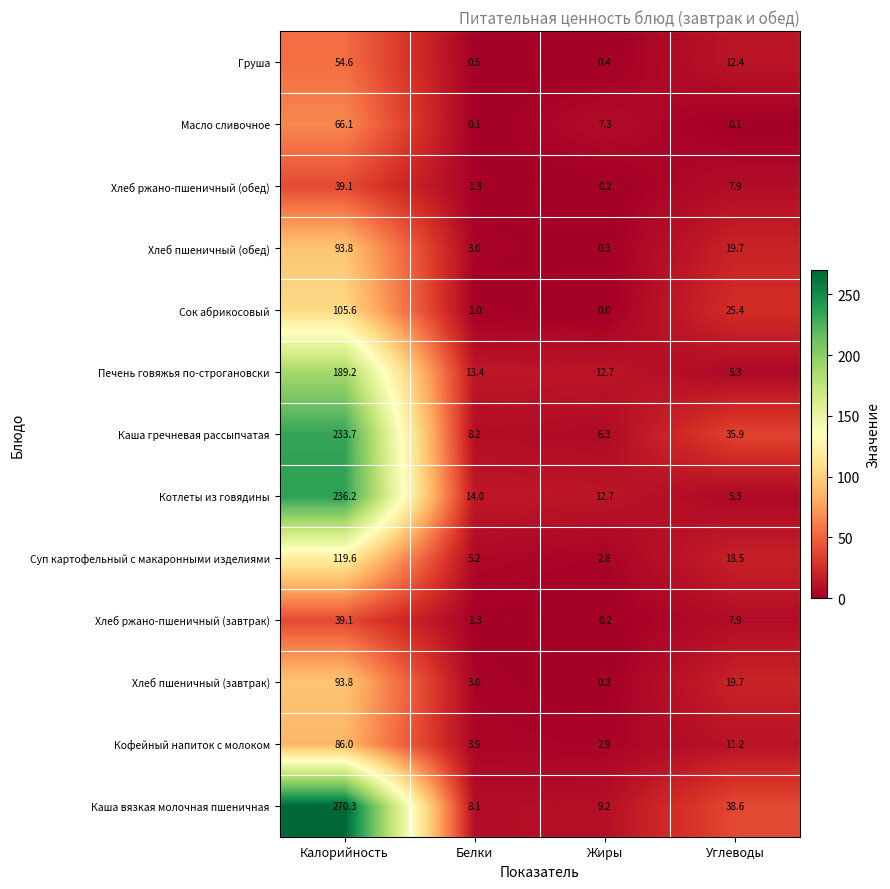

Which series has the largest total across all categories?

Каша вязкая молочная пшеничная